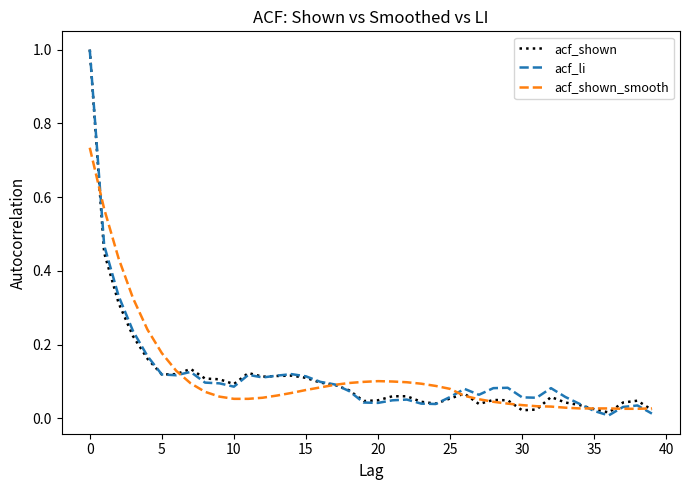

What is the greatest value displayed?

1.0